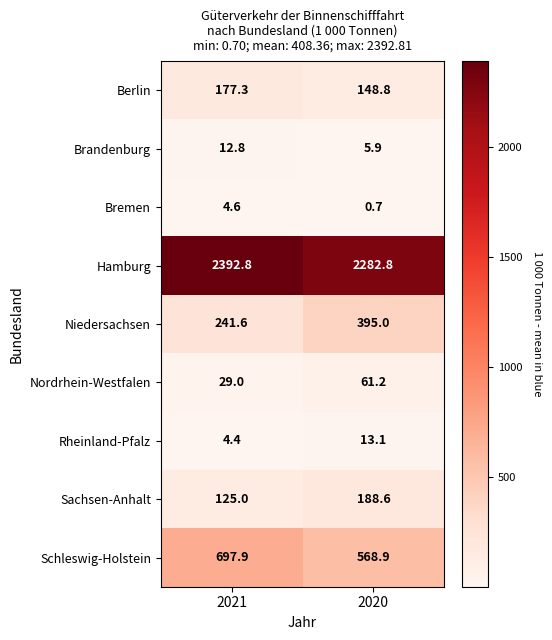

Between 2021 and 2020, which series saw the biggest shift?

Niedersachsen